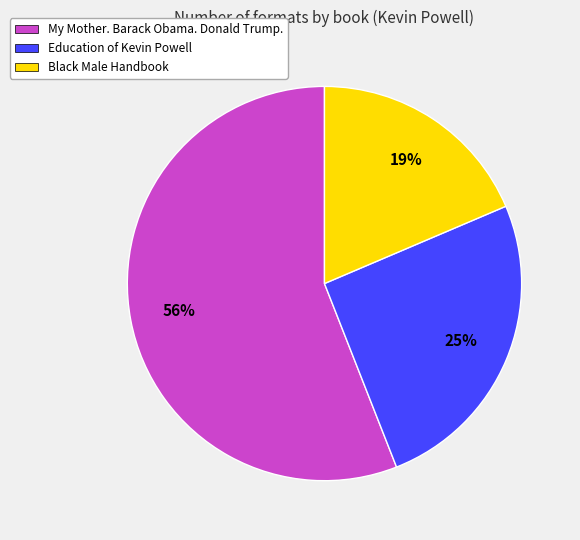

How many slices are in this pie chart?

3